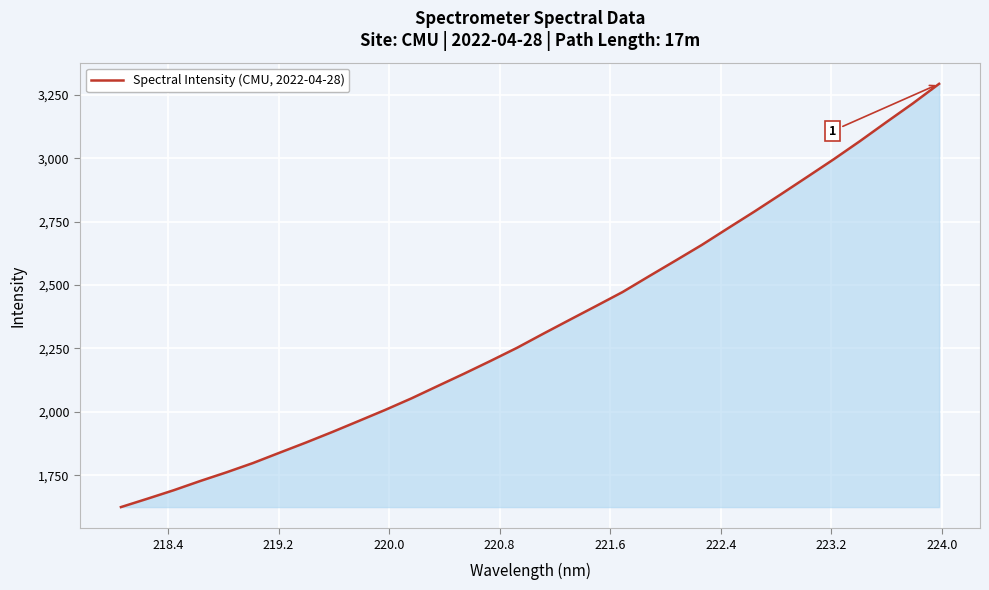

What is the difference between the maximum and minimum values?

1669.4